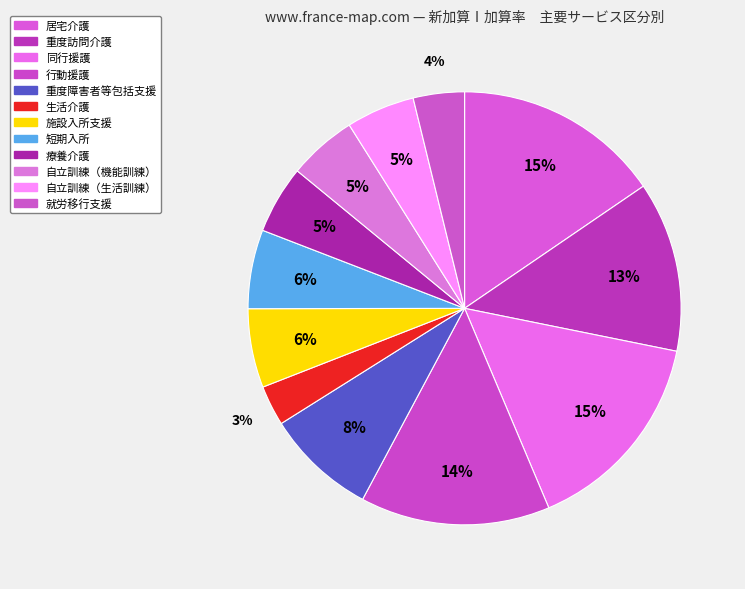

How many slices are in this pie chart?

12